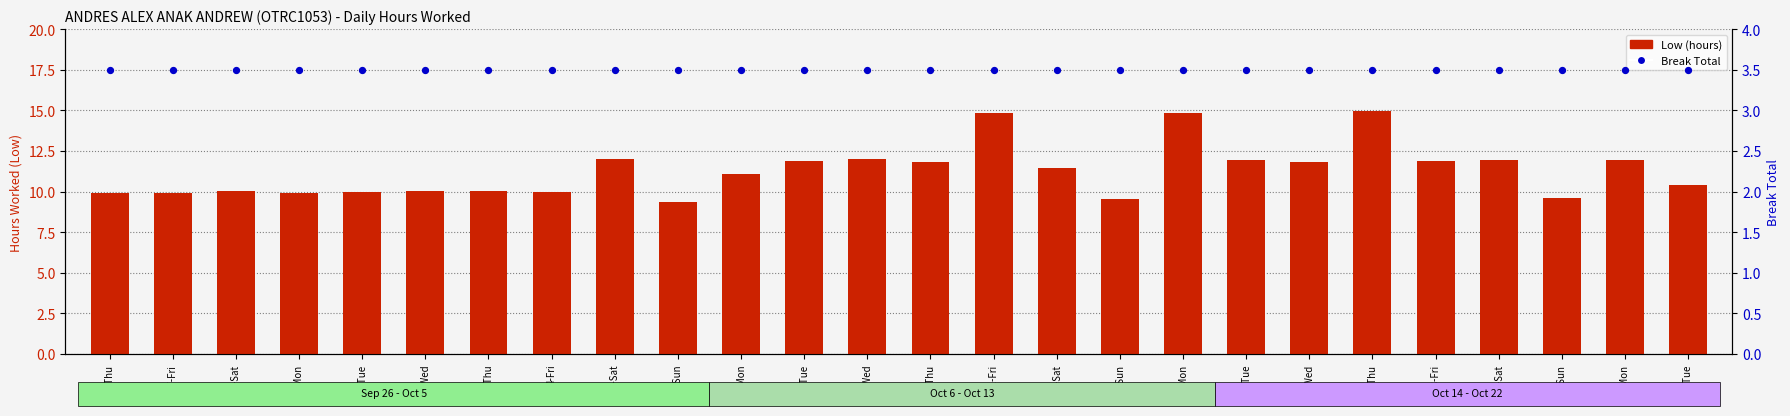

At how many categories does at least one series exceed 4?

26